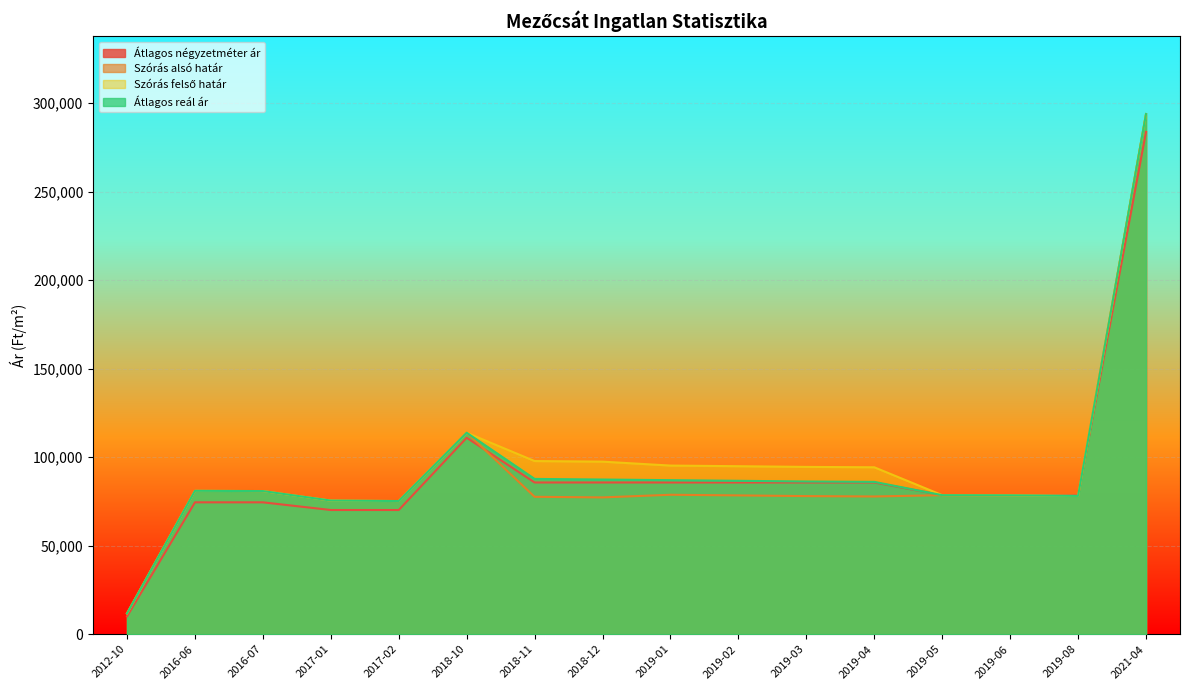

What are all the series names shown in the legend?

Átlagos négyzetméter ár, Szórás alsó határ, Szórás felső határ, Átlagos reál ár